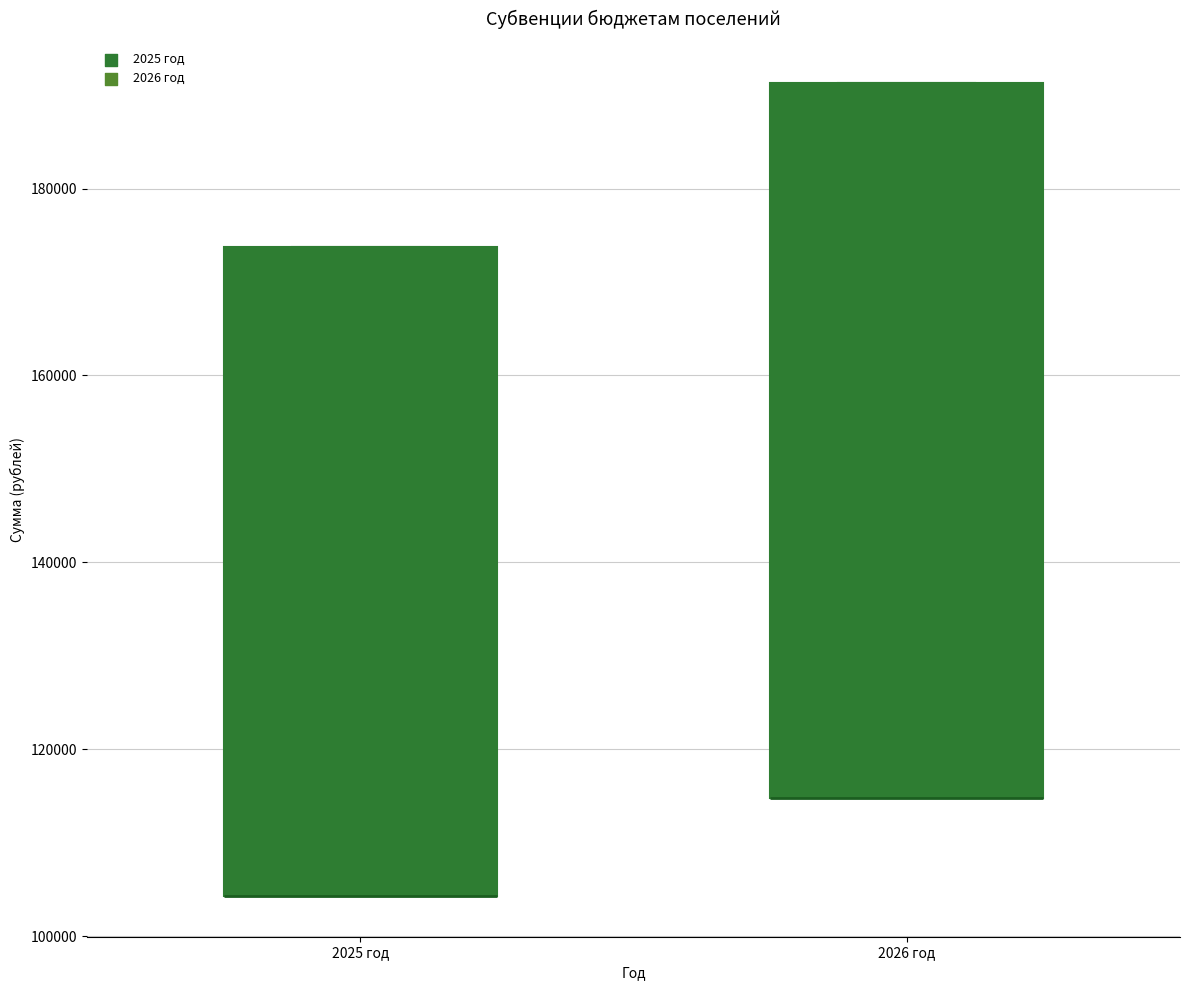

Which box is the tallest, from its lower edge to its upper edge?

2026 год